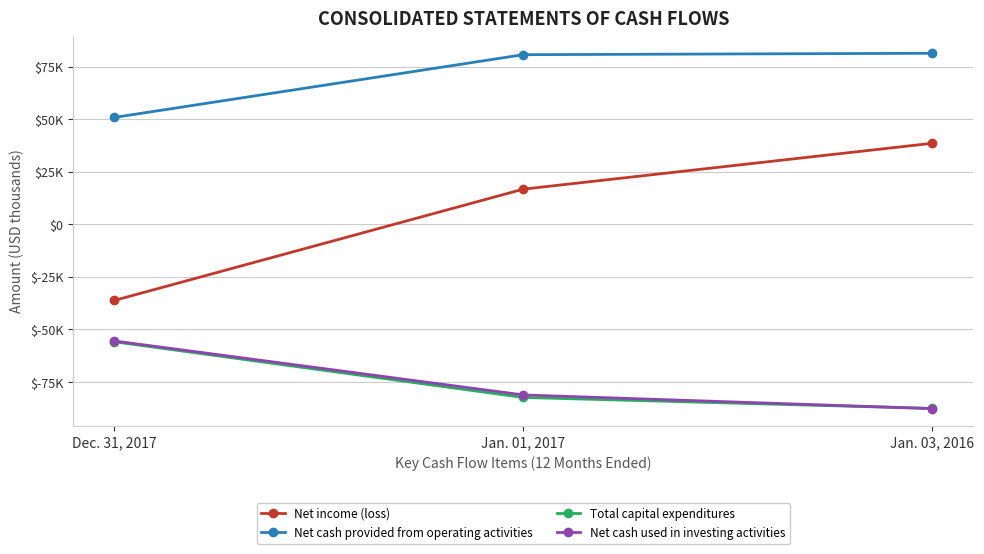

Between Dec. 31, 2017 and Jan. 01, 2017, which series saw the biggest shift?

Net income (loss)